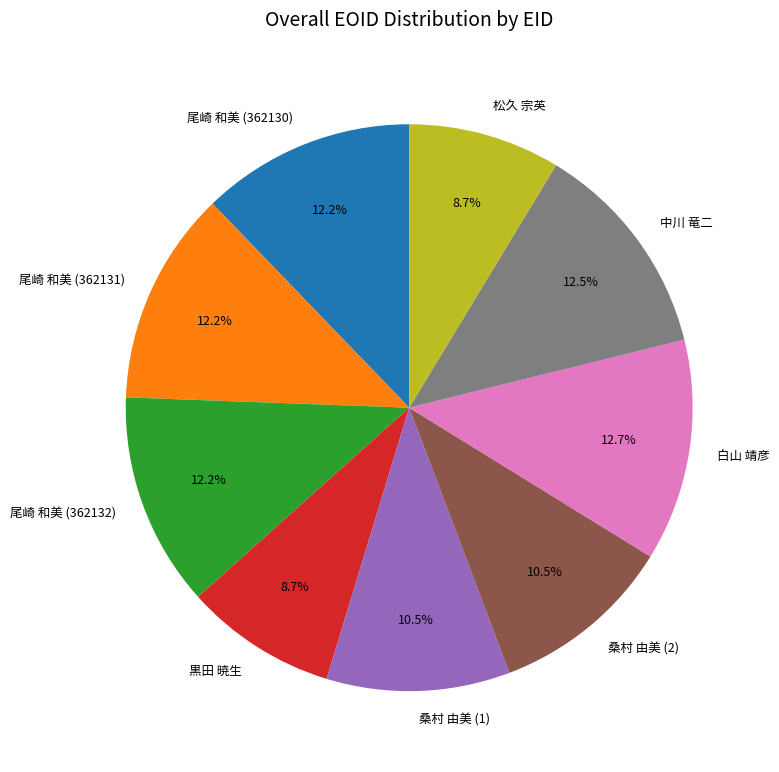

How many segments does this pie chart have?

9